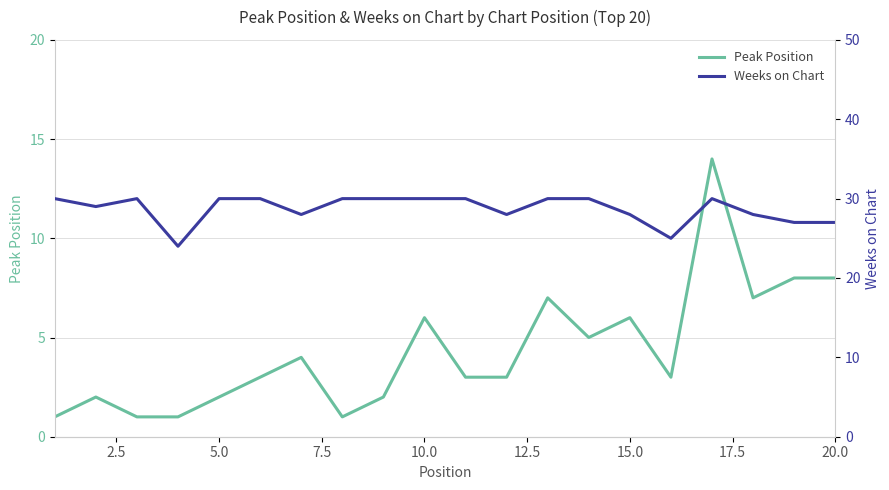

Which series changed the most between 12.5 and 19?

Peak Position